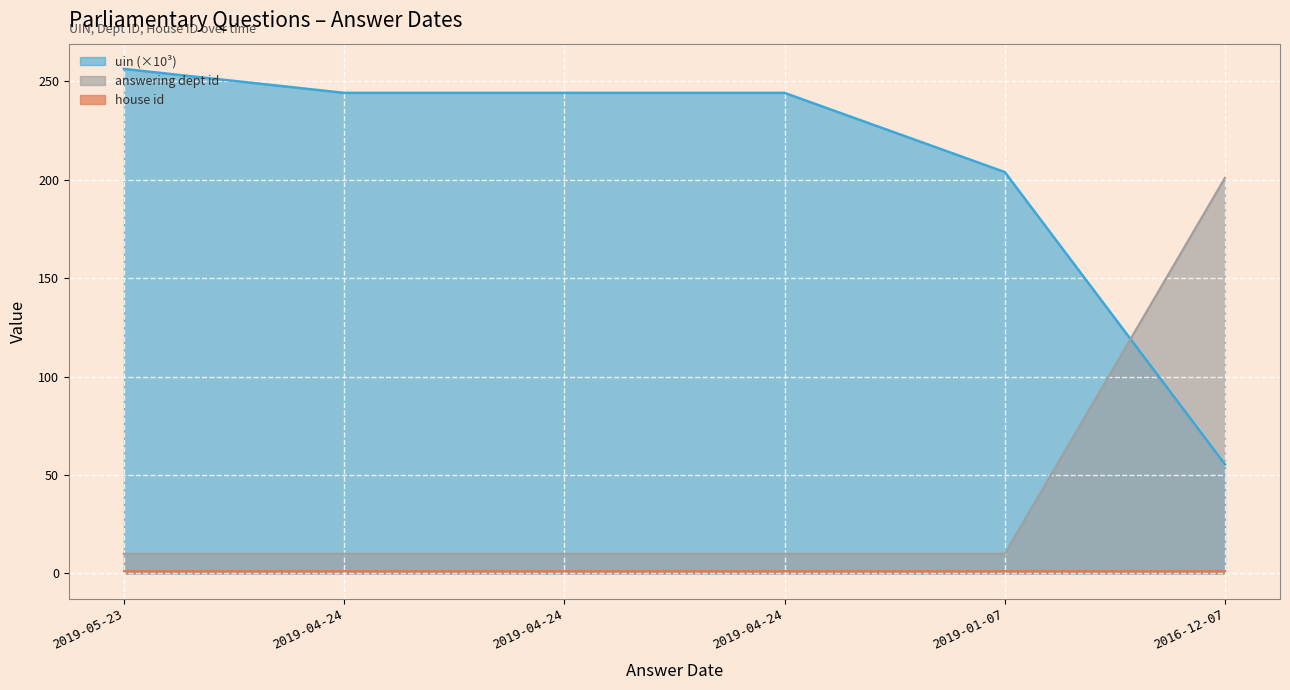

Which has a higher value, 2019-04-24 or 2019-05-23?

2019-05-23